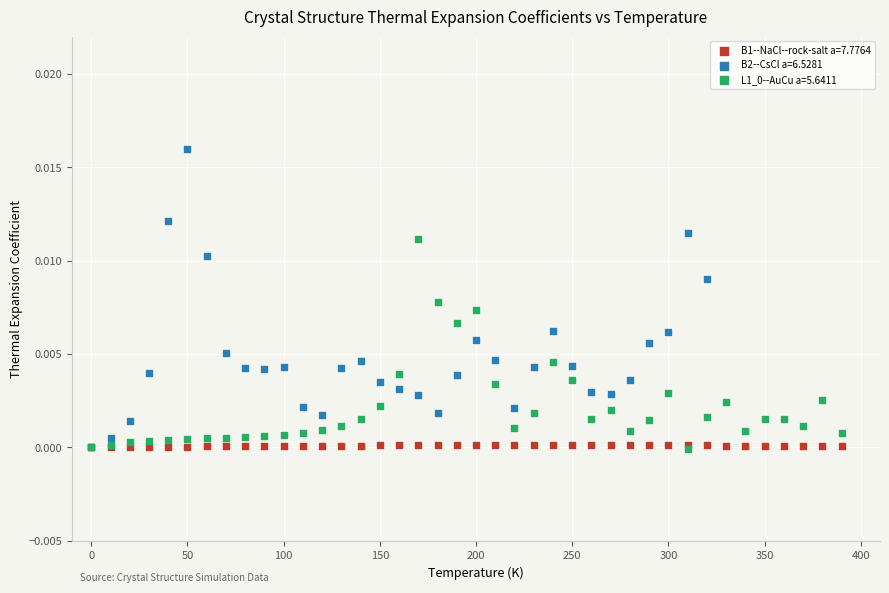

Which series has the widest spread of Y values?

B2--CsCl a=6.5281